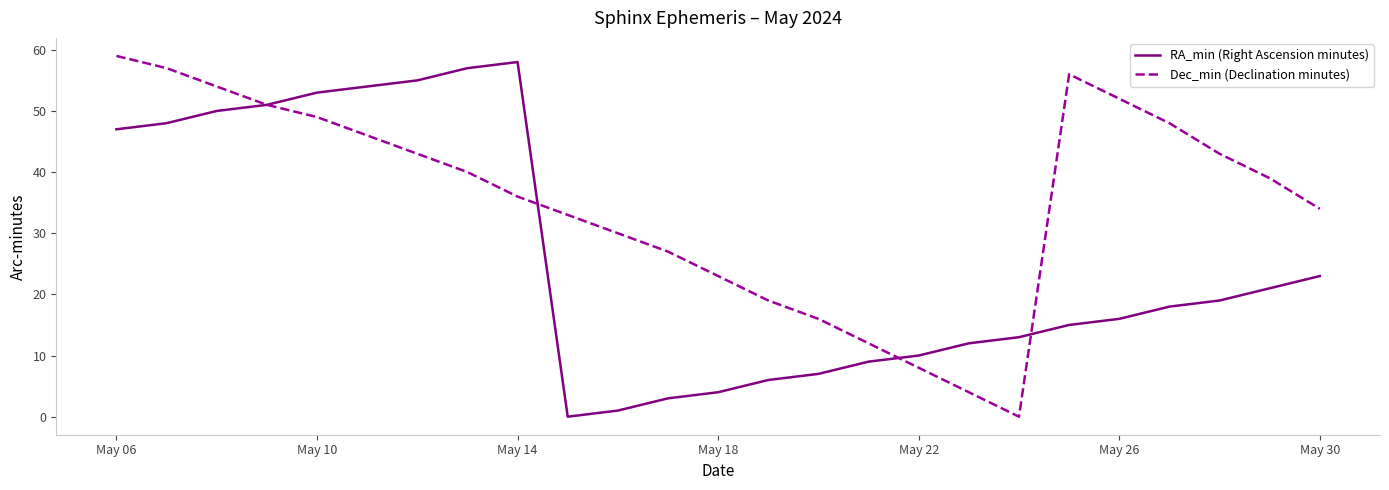

What is the greatest value displayed?

59